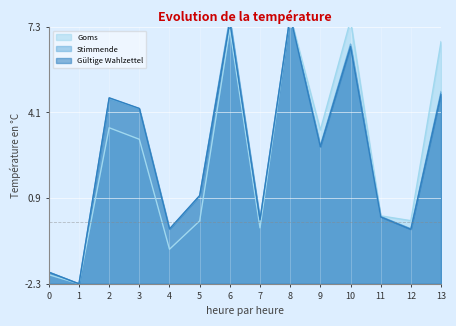

In Goms, how many points are higher than both neighbors (excluding endpoints)?

4